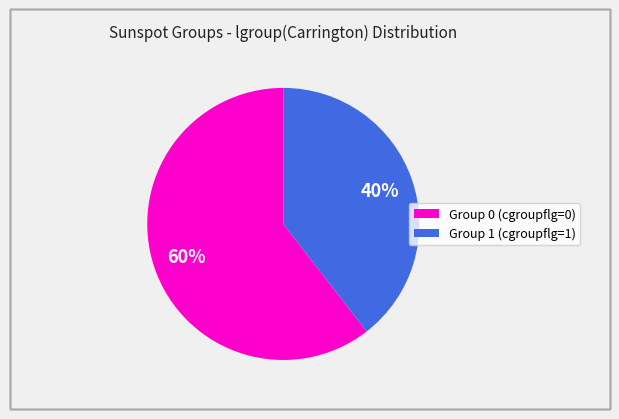

To the nearest percent, what is the average slice percentage?

50%